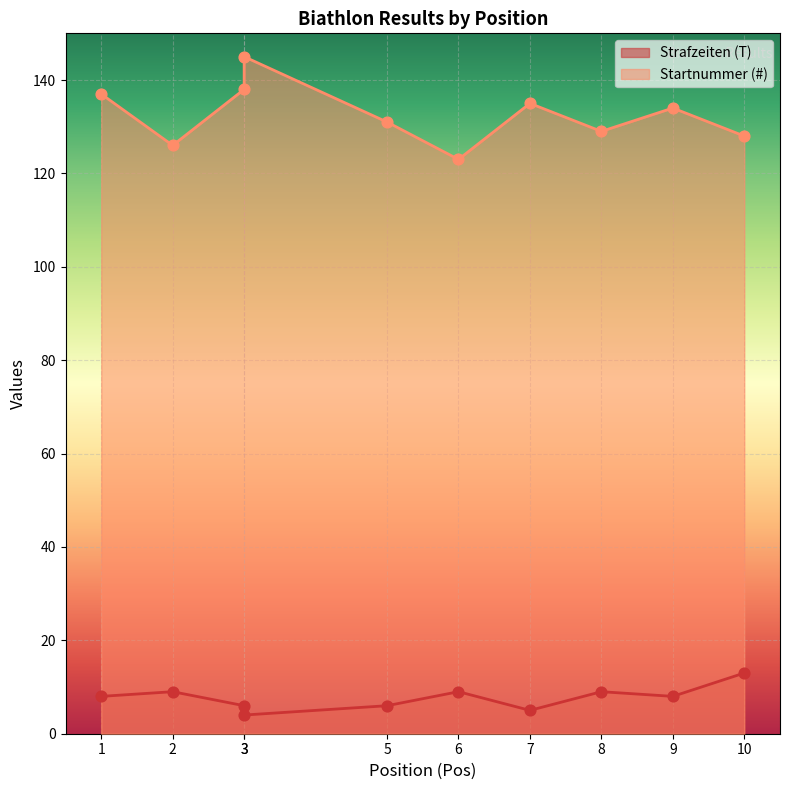

Which series reaches the maximum Y coordinate?

Startnummer (#)